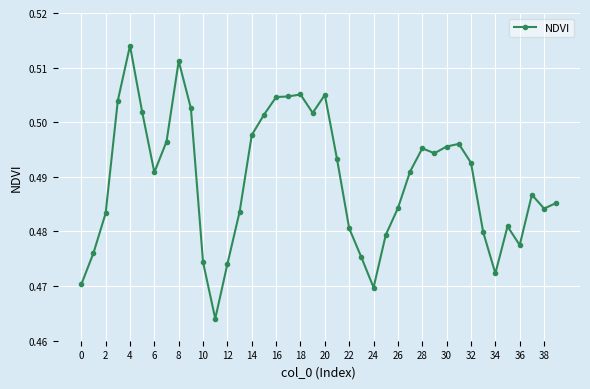

How many values are between 0 and 1?

40